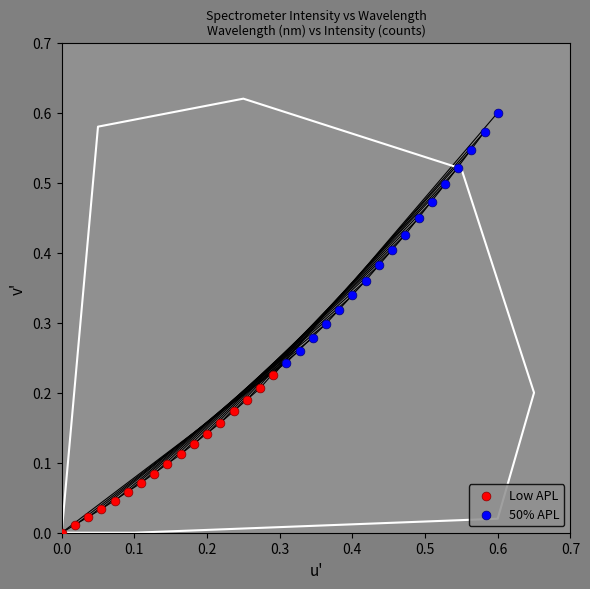

Which series has the largest Y range (max minus min)?

50% APL